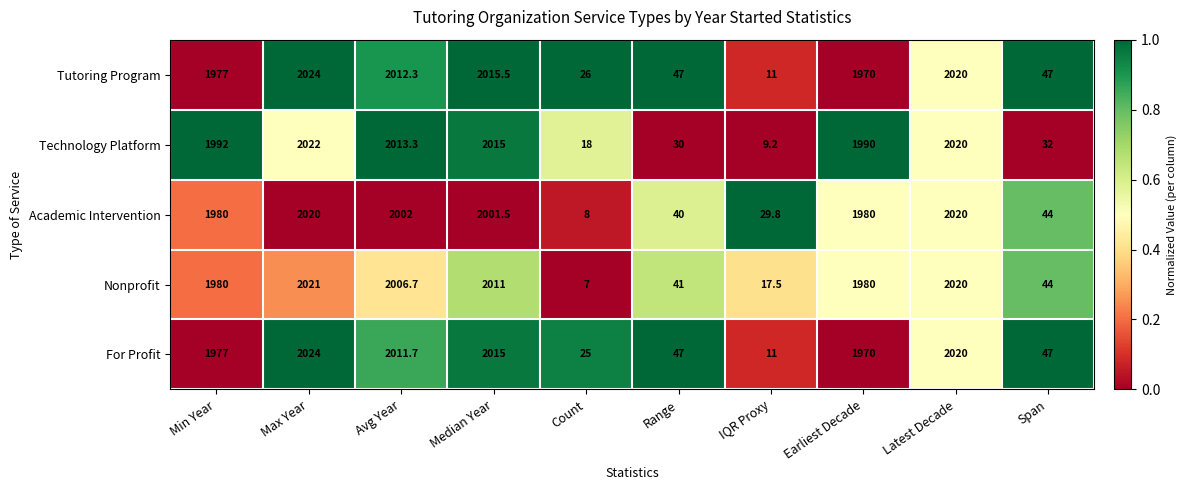

Which label corresponds to the largest value in the chart?

Max Year